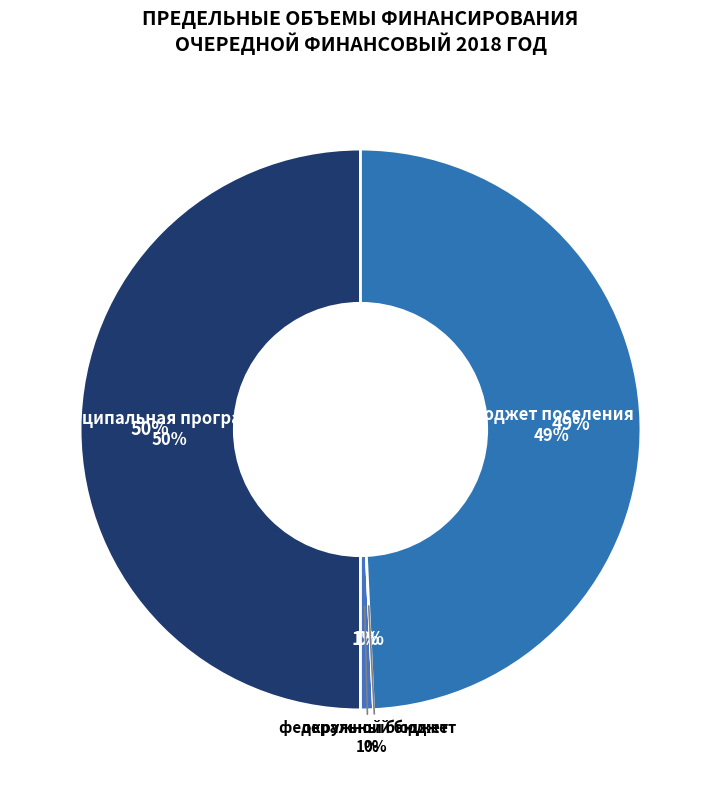

Combined, do федеральный бюджет and бюджет поселения account for over 50%?

No